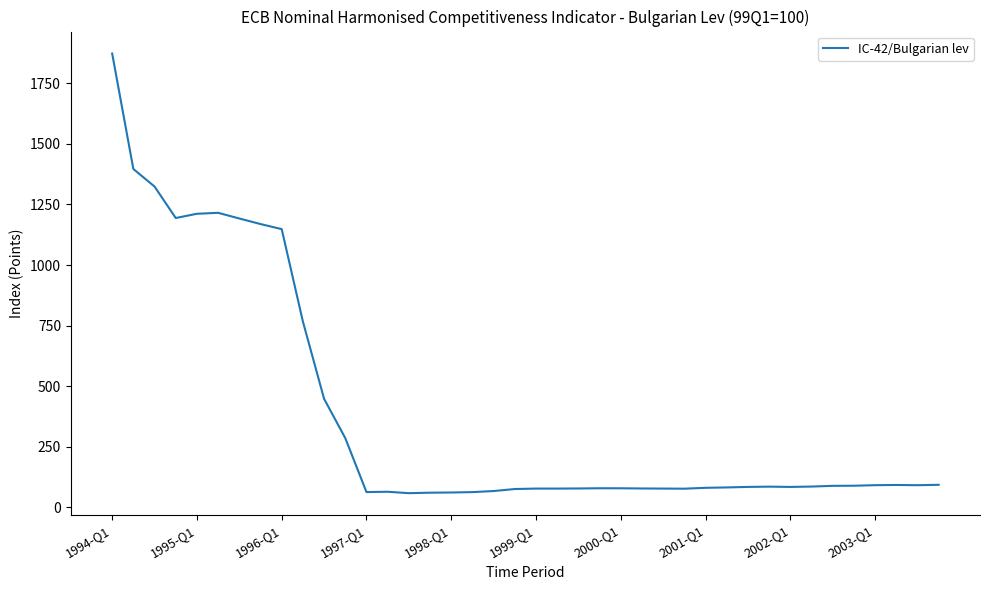

What is the difference between the maximum and minimum values?

1815.0